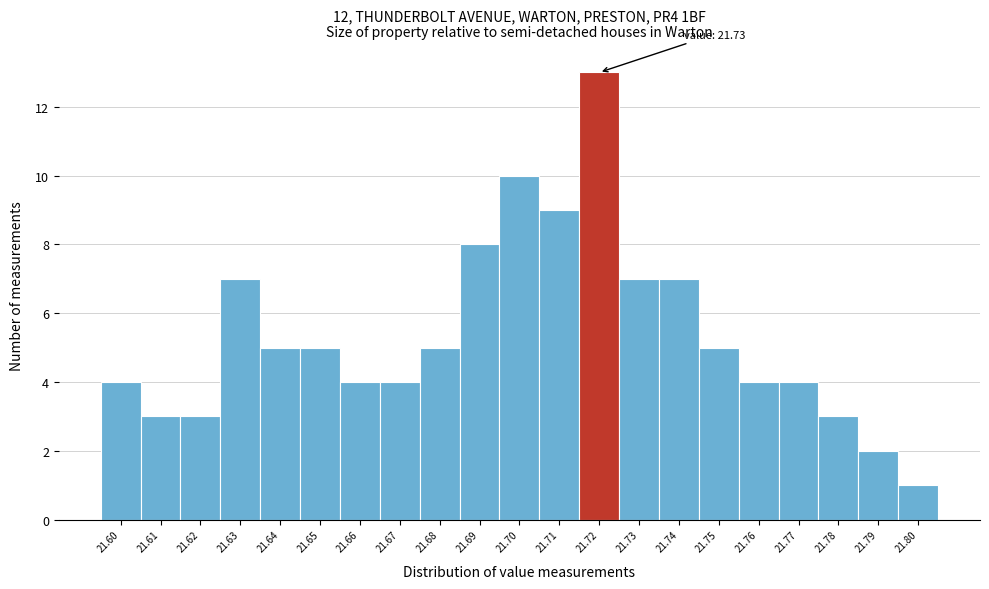

Reading right to left, extract all data points from this chart.

21.80=1	21.79=2	21.78=3	21.77=4	21.76=4	21.75=5	21.74=7	21.73=7	21.72=13	21.71=9	21.70=10	21.69=8	21.68=5	21.67=4	21.66=4	21.65=5	21.64=5	21.63=7	21.62=3	21.61=3	21.60=4